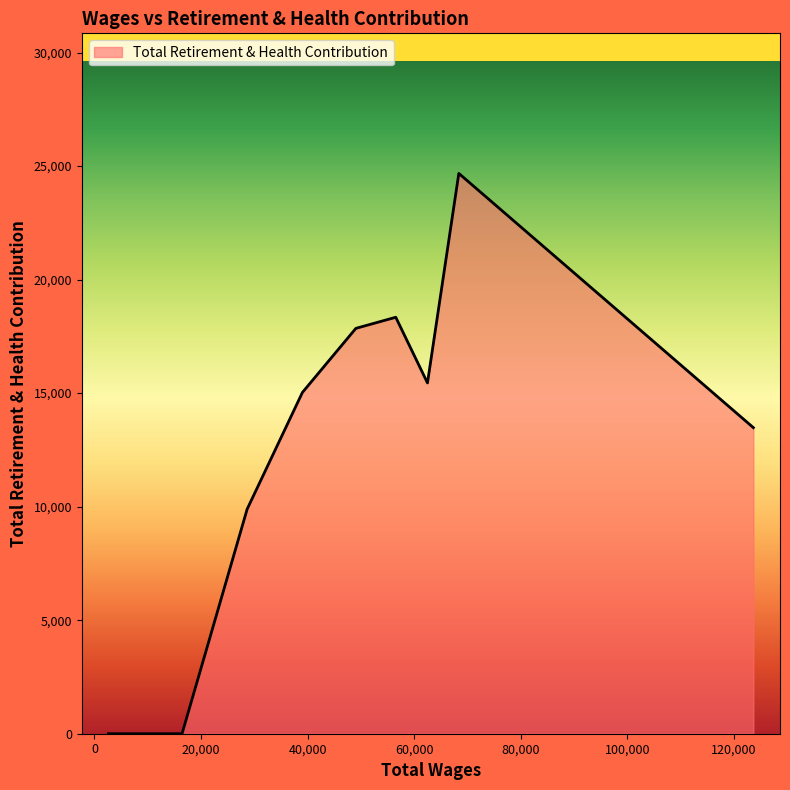

How many values are below 15031?

5